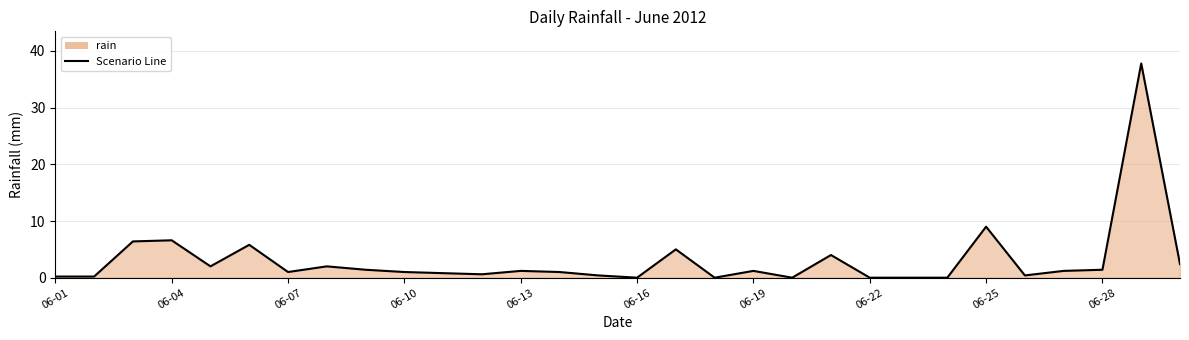

What is the maximum value shown in the chart?

37.8